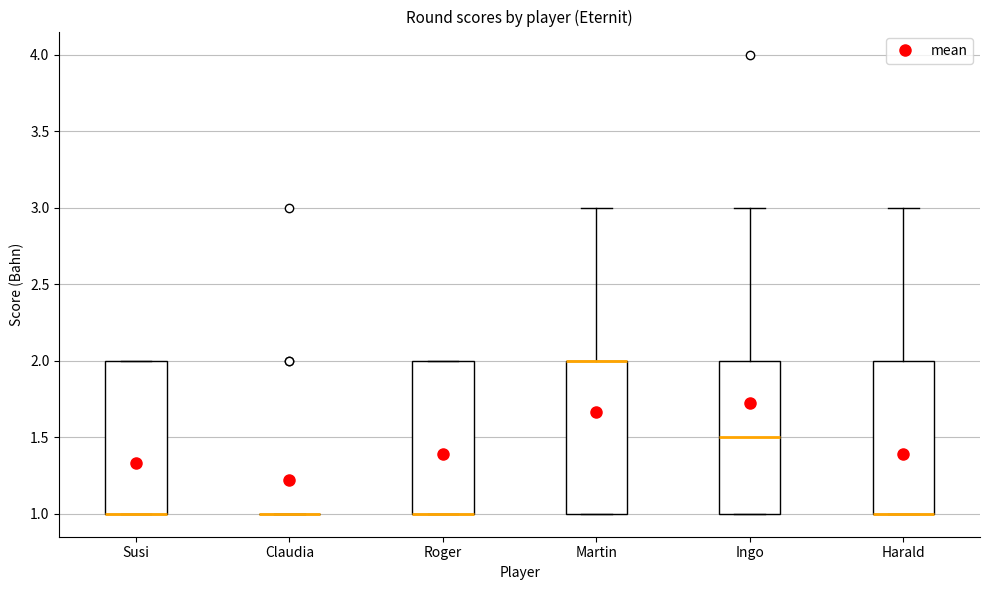

Reading left to right, read every box against the y-axis: the position of its median line, the range the box covers, and the ends of its whiskers. The values are not printed on the chart, so give them approximately, as read against the axis.

Susi: median 1.0 (drawn on the box's lower edge), box 1.0 to 2.0, whiskers 1.0 to 2.0
Claudia: box collapsed to a line at 1.0, whiskers 1.0 to 1.0
Roger: median 1.0 (drawn on the box's lower edge), box 1.0 to 2.0, whiskers 1.0 to 2.0
Martin: median 2.0 (drawn on the box's upper edge), box 1.0 to 2.0, whiskers 1.0 to 3.0
Ingo: median 1.5, box 1.0 to 2.0, whiskers 1.0 to 3.0
Harald: median 1.0 (drawn on the box's lower edge), box 1.0 to 2.0, whiskers 1.0 to 3.0